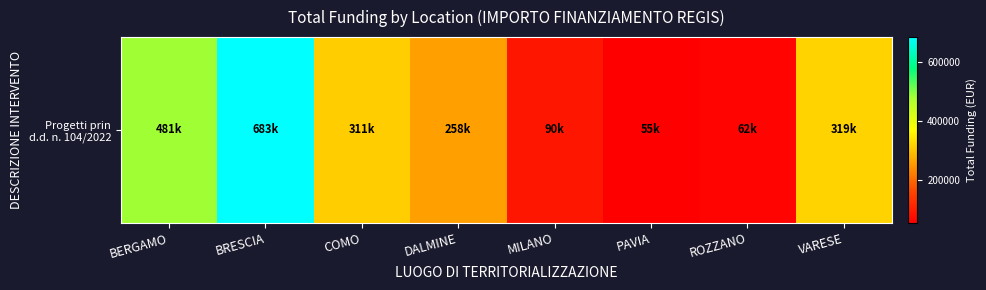

What is the average value?

282349.2